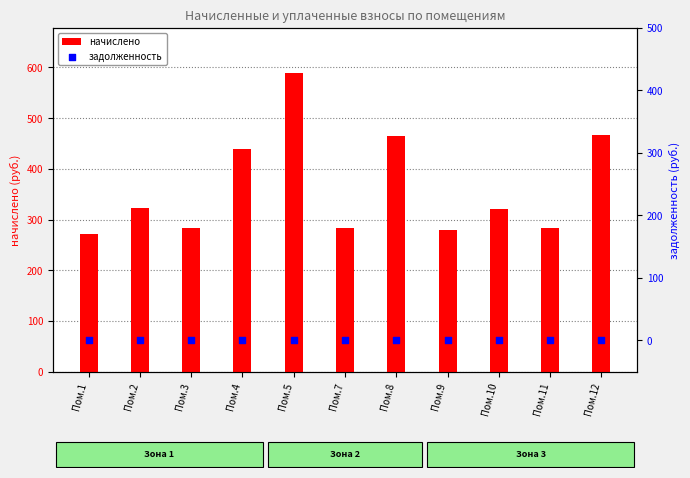

What are all the series names shown in the legend?

начислено, задолженность